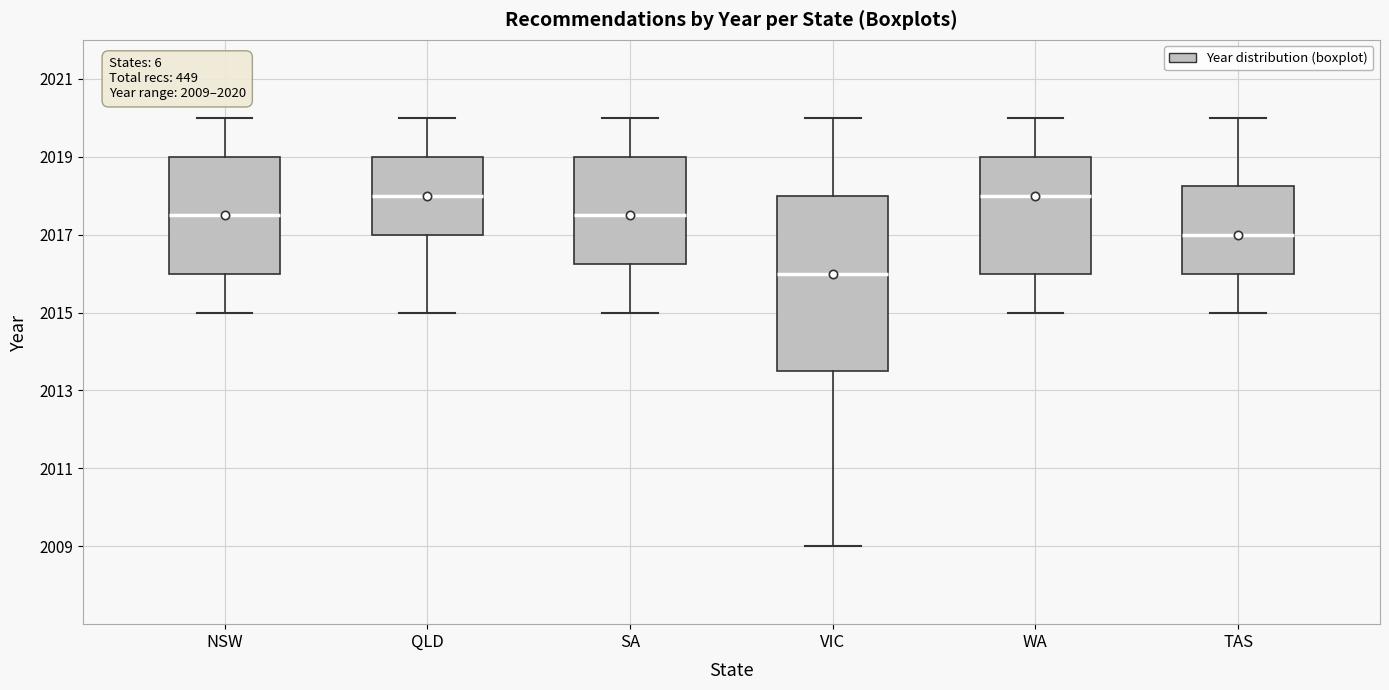

Which box is the tallest, from its lower edge to its upper edge?

VIC